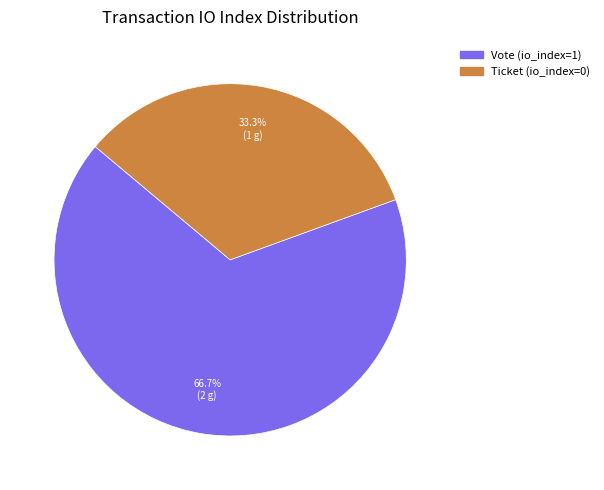

Which category has the biggest portion of the pie?

Vote (io_index=1)